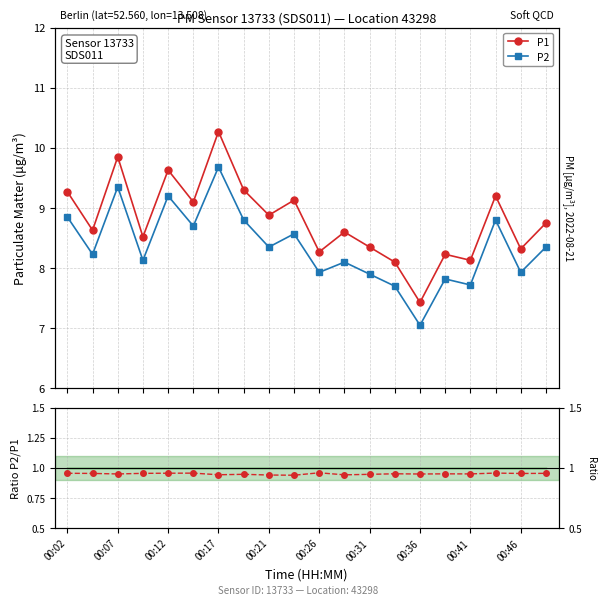

True or false: P1 and P2 cross at least once.

False